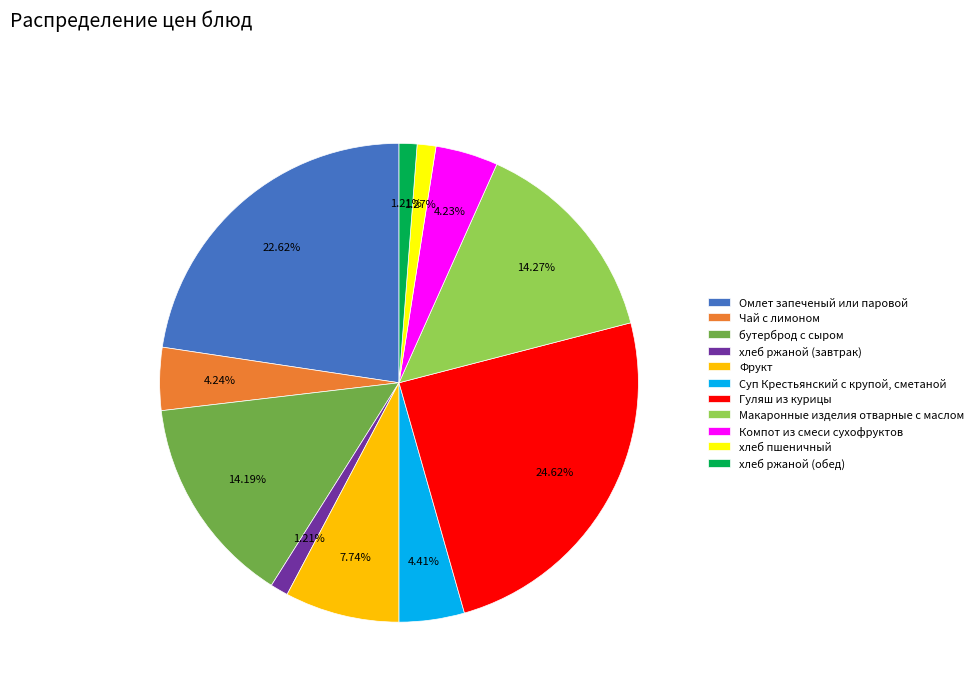

Does any single category account for the majority?

No